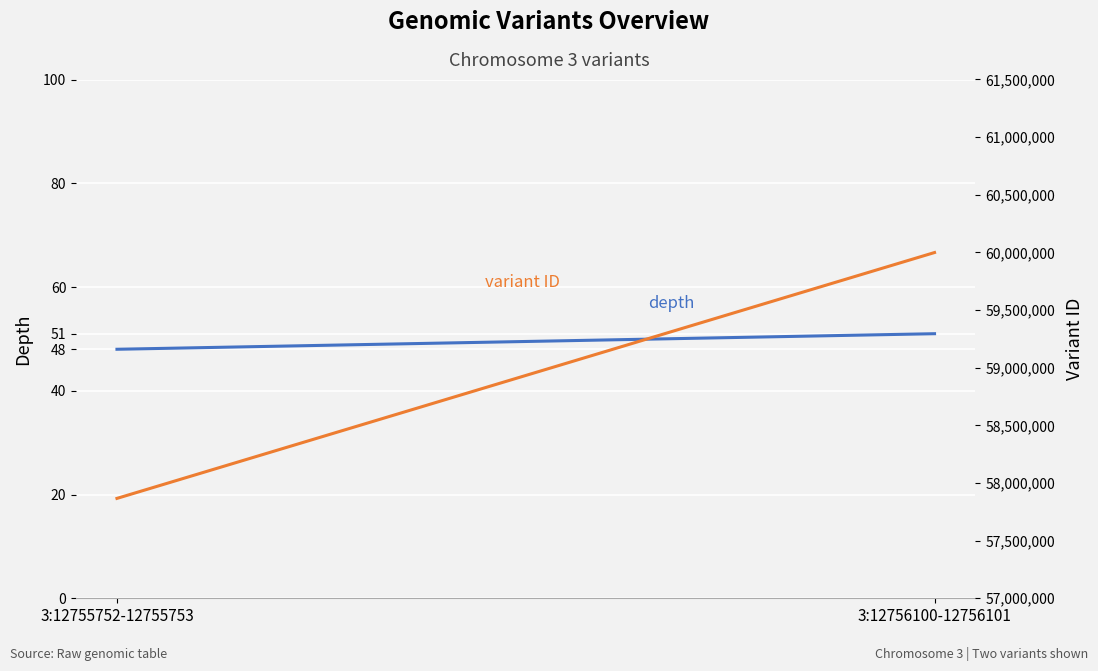

Which category has the lowest value across all series?

3:12755752-12755753